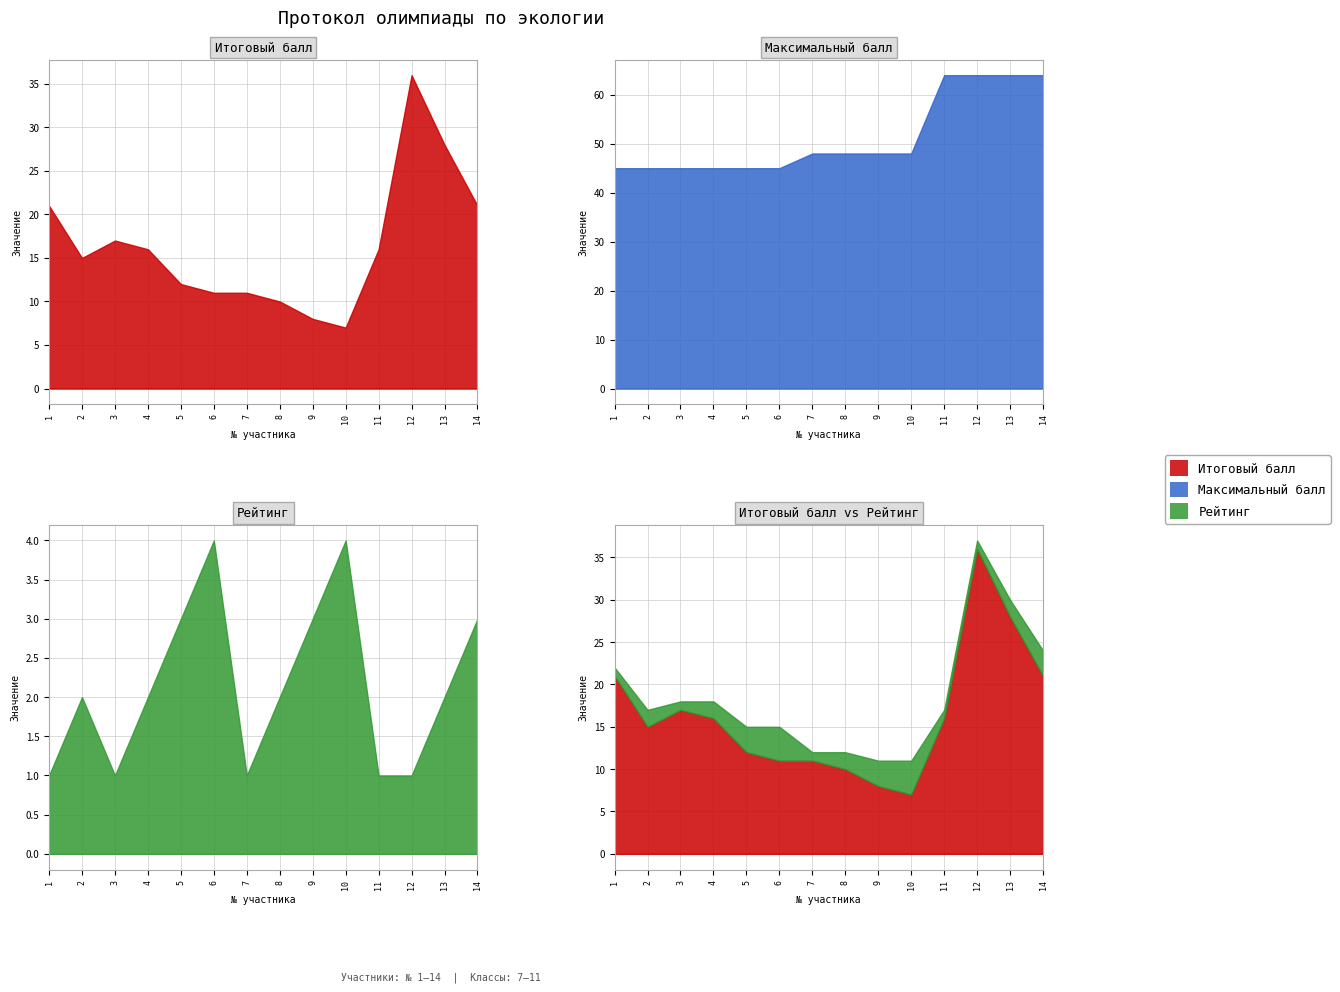

How many values in the Рейтинг series are below 2?

5